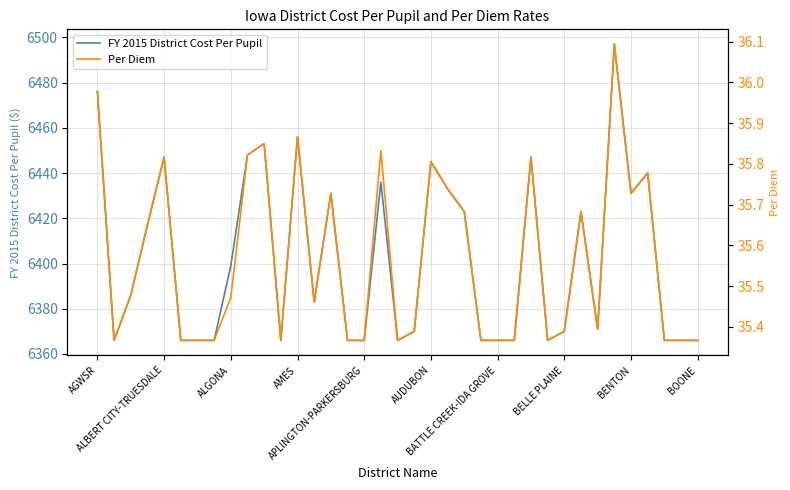

The FY 2015 District Cost Per Pupil series shows 6497.0 at 31. True or false?

True